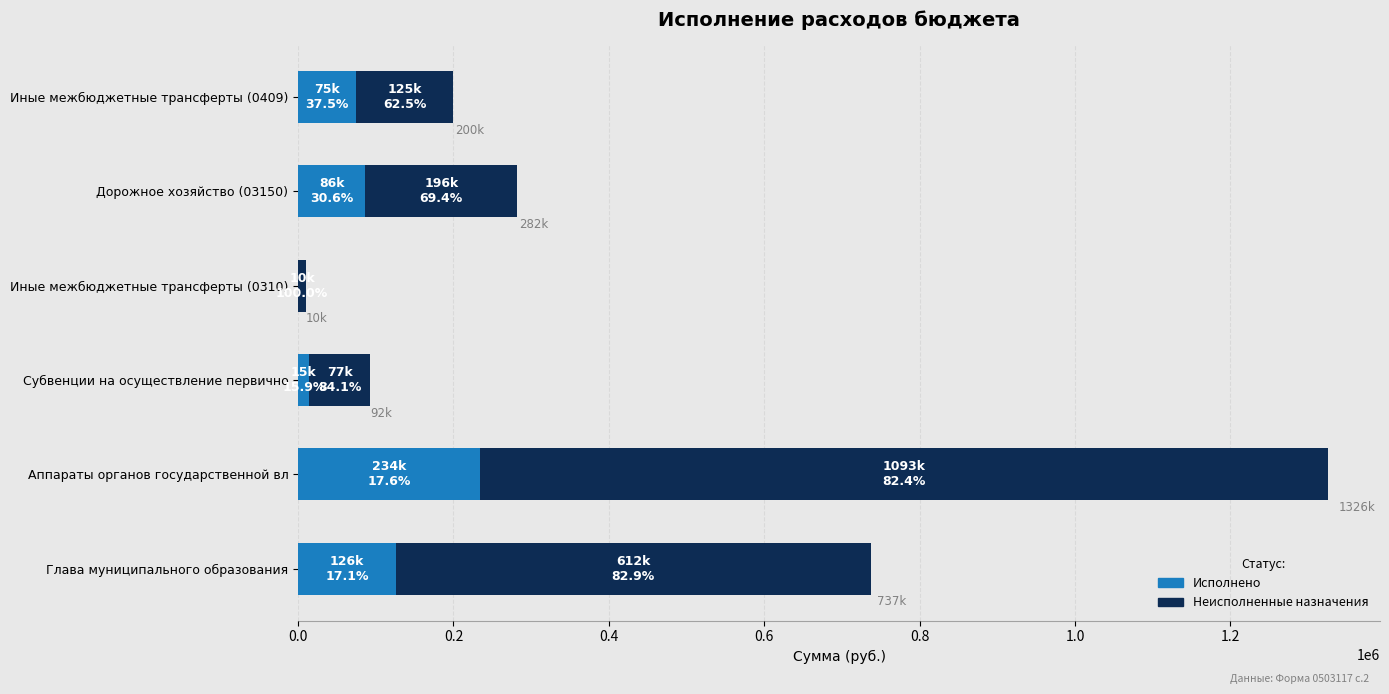

How many values in the Исполнено series exceed 86287?

3